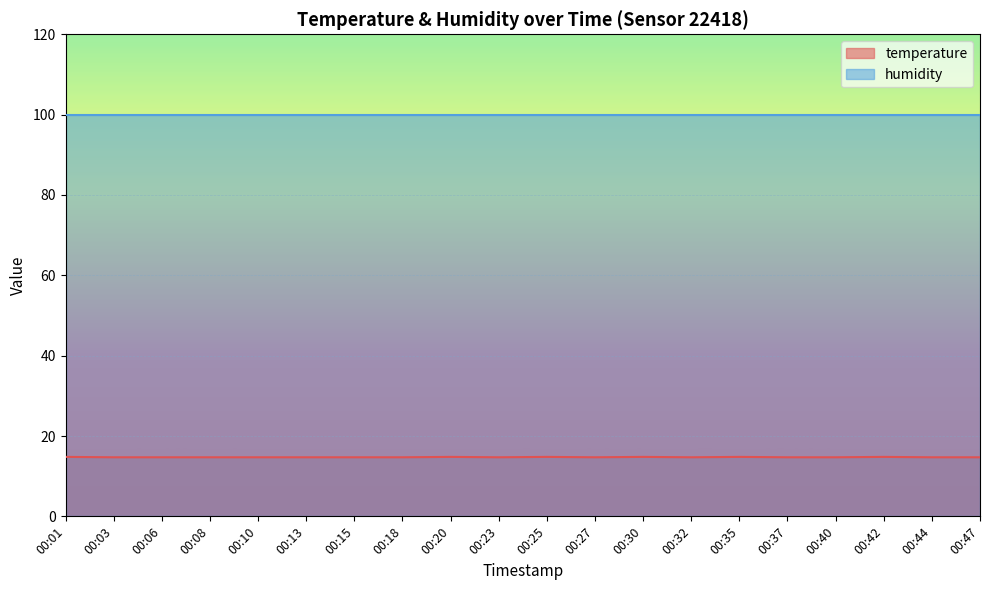

Where is the data nearest to the value 14?

00:03